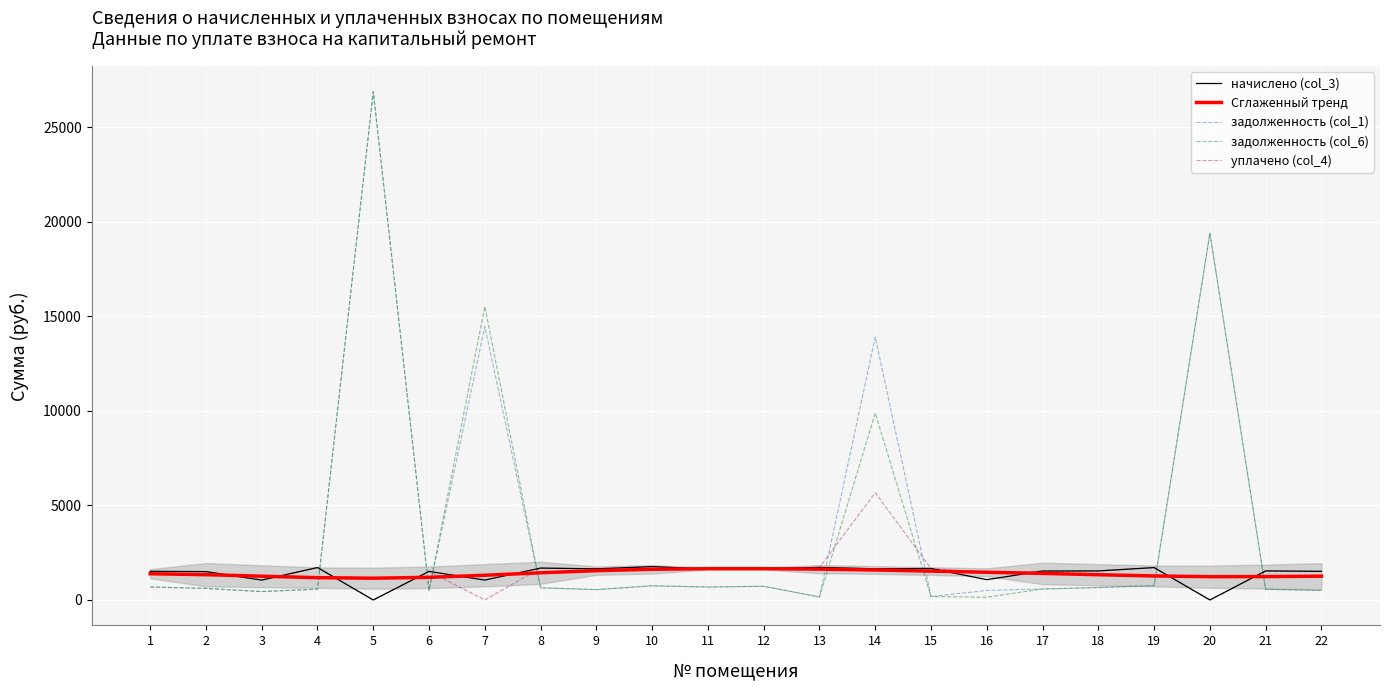

What is the highest value of the уплачено (col_4) series?

5670.2